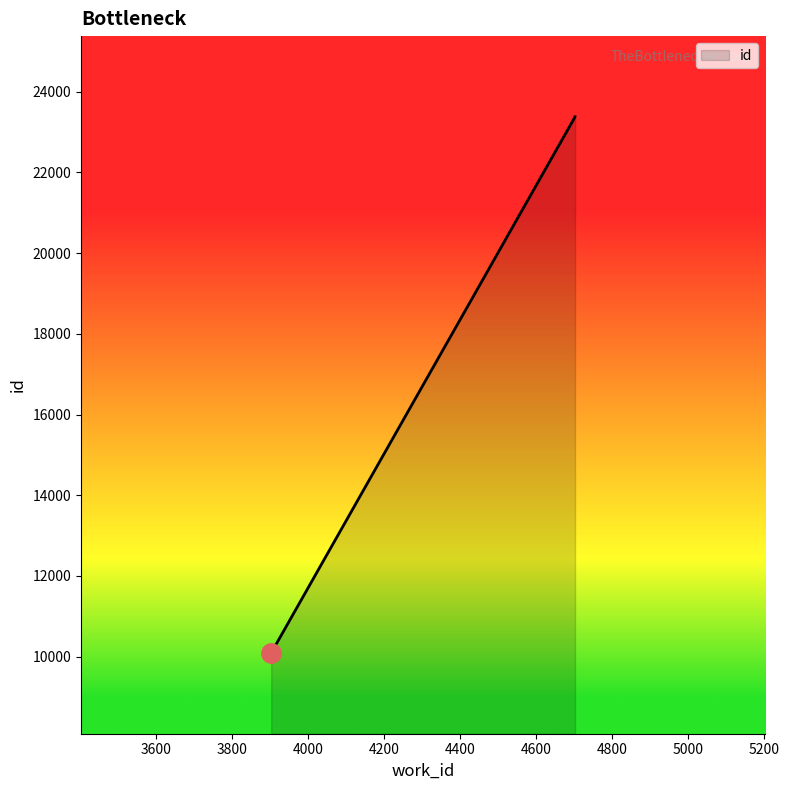

What is the maximum value shown in the chart?

23378